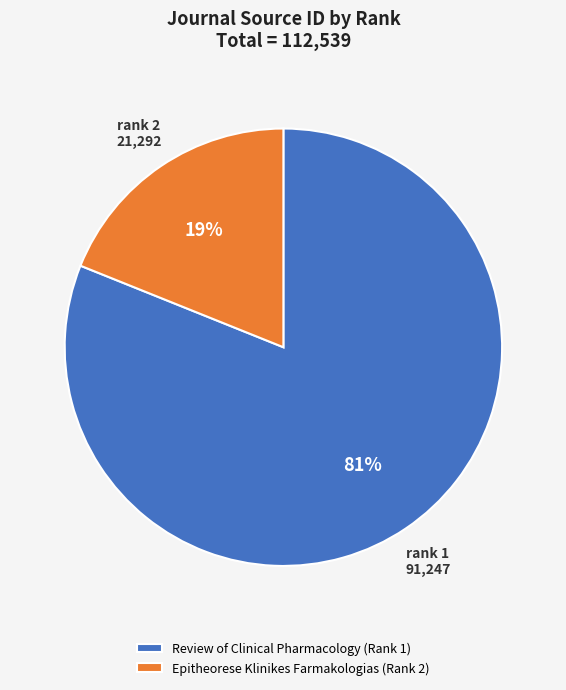

The Review of Clinical Pharmacology (Rank 1) slice represents 81% of the pie. True or false?

True